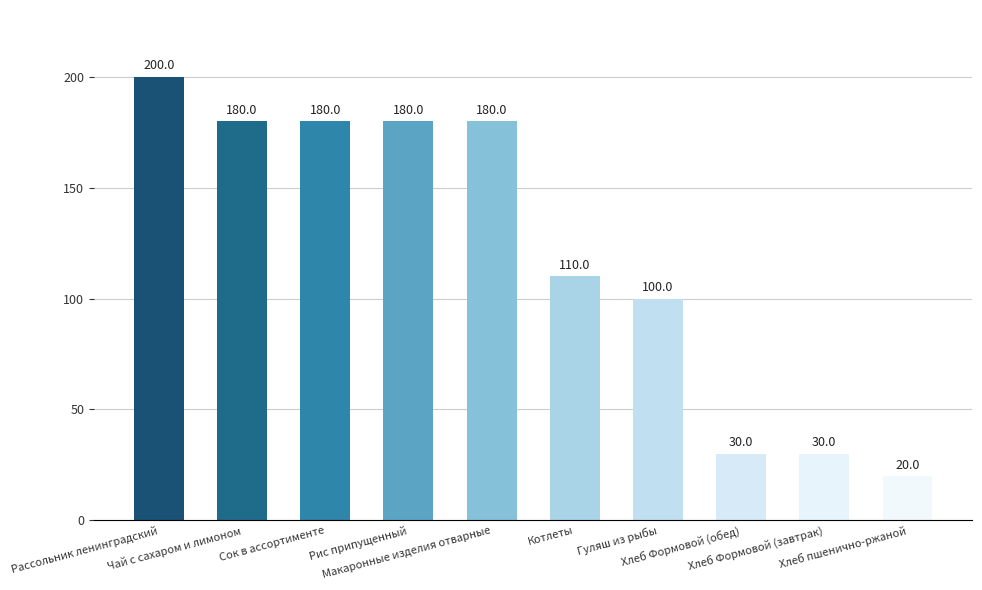

Reading left to right, transcribe all the data shown in this chart.

200	180	180	180	180	110	100	30	30	20